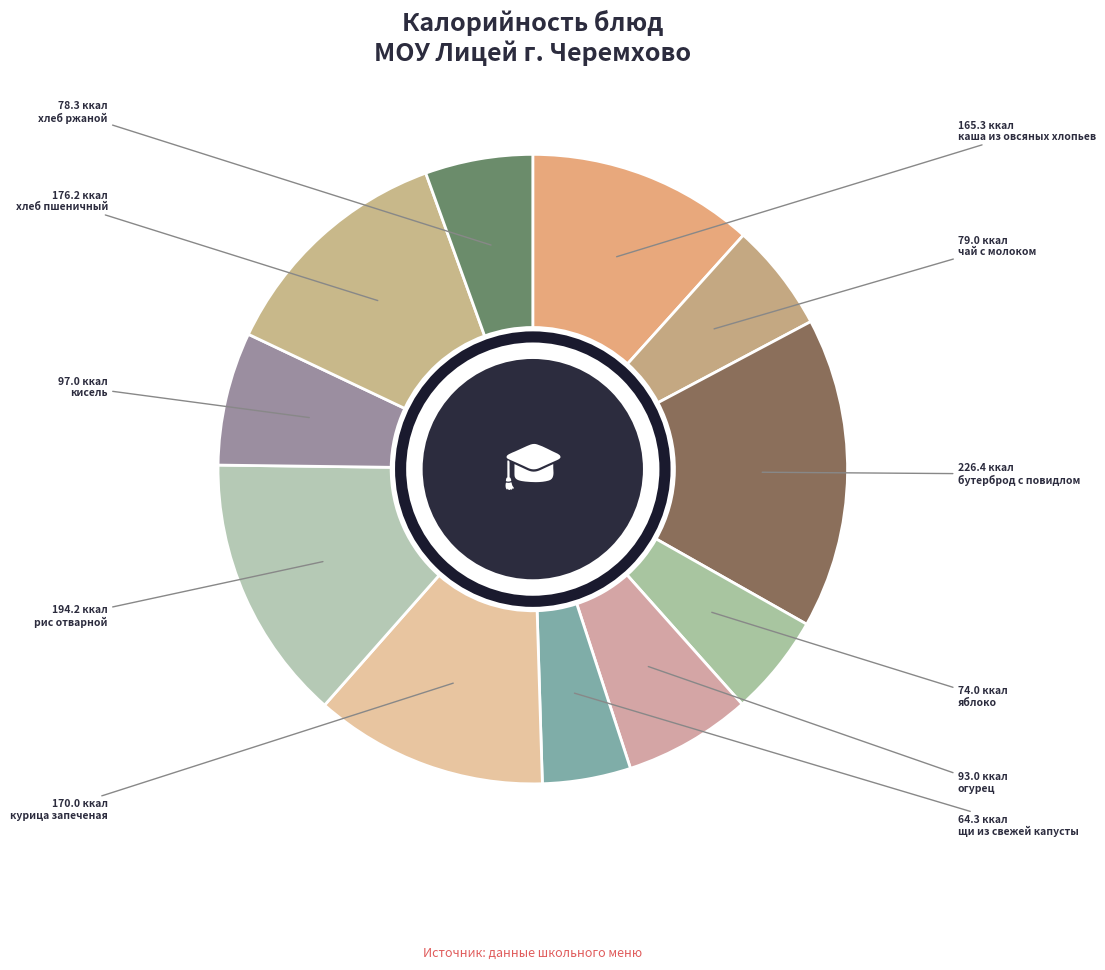

To the nearest percent, what is the average slice percentage?

9%